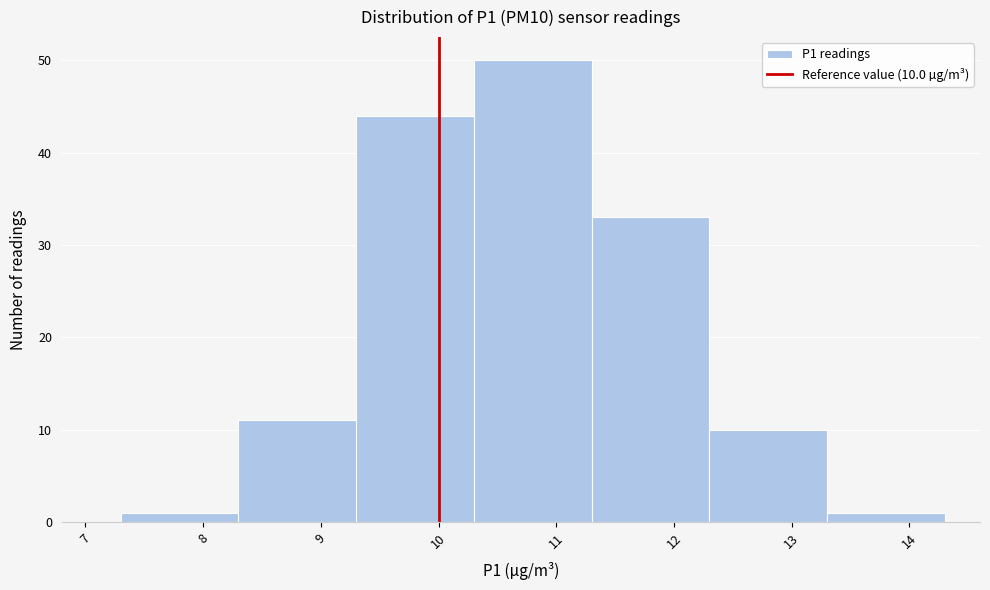

Which range on the x-axis has the tallest bar?

10.3 to 11.3